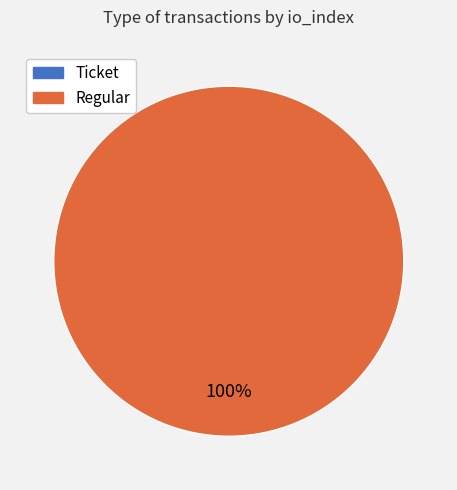

What is the smallest slice in the pie chart?

Ticket